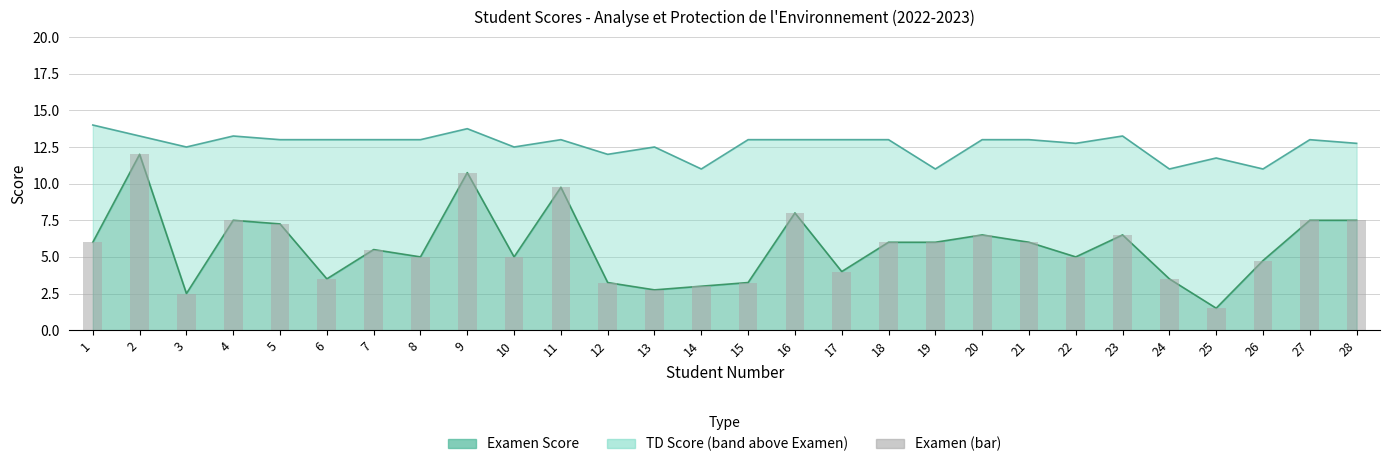

List the labels in order of value, smallest first.

25, 3, 13, 14, 12, 15, 6, 24, 17, 26, 8, 10, 22, 7, 1, 18, 19, 21, 20, 23, 5, 4, 27, 28, 16, 11, 9, 2